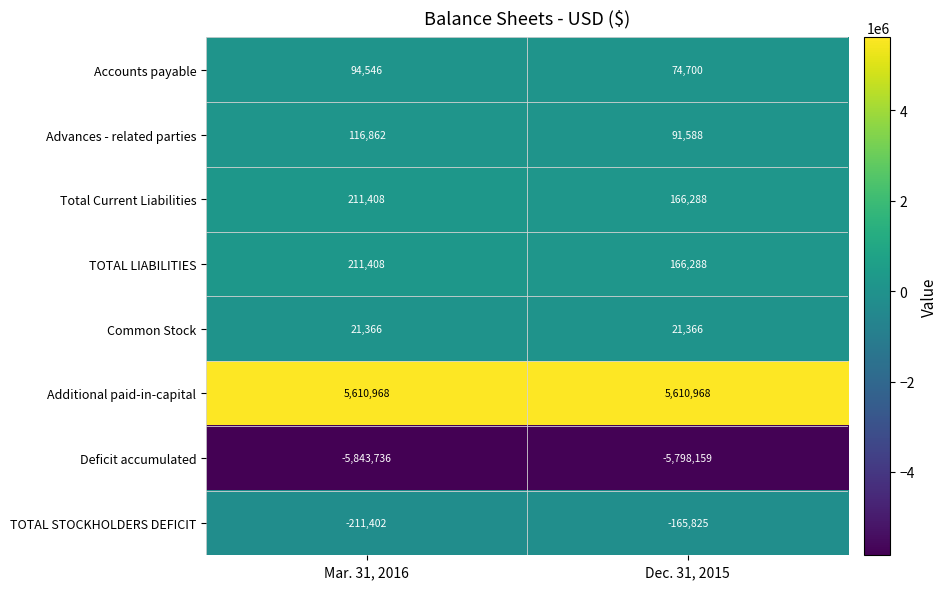

What is the highest value of the Deficit accumulated series?

-5798159